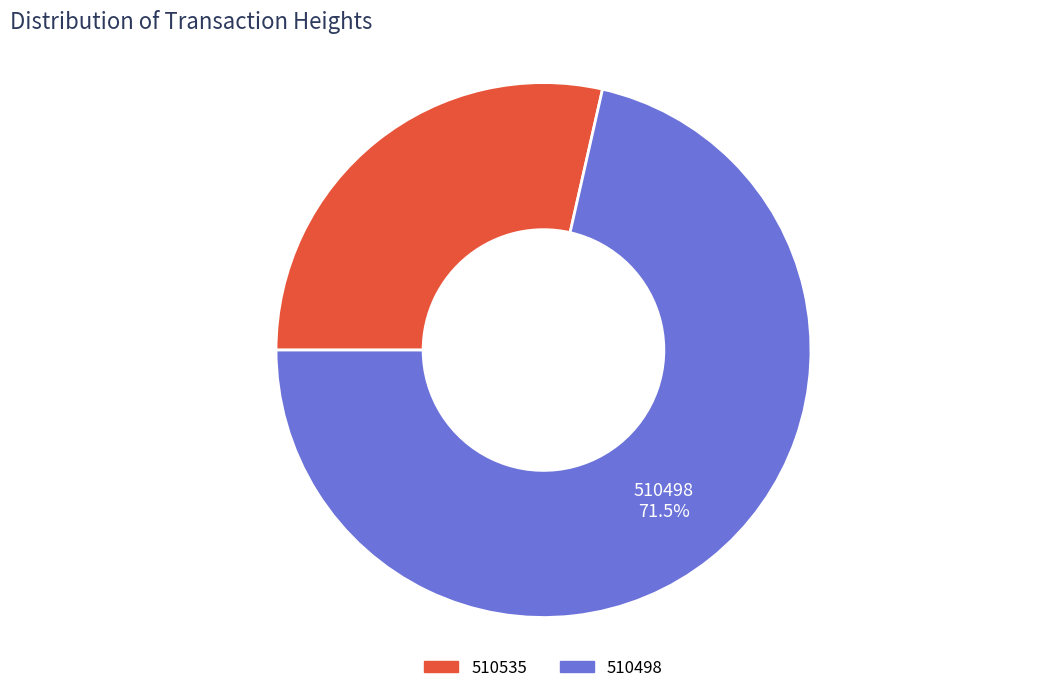

What is the total percentage of 510498 and 510535?

100.0%